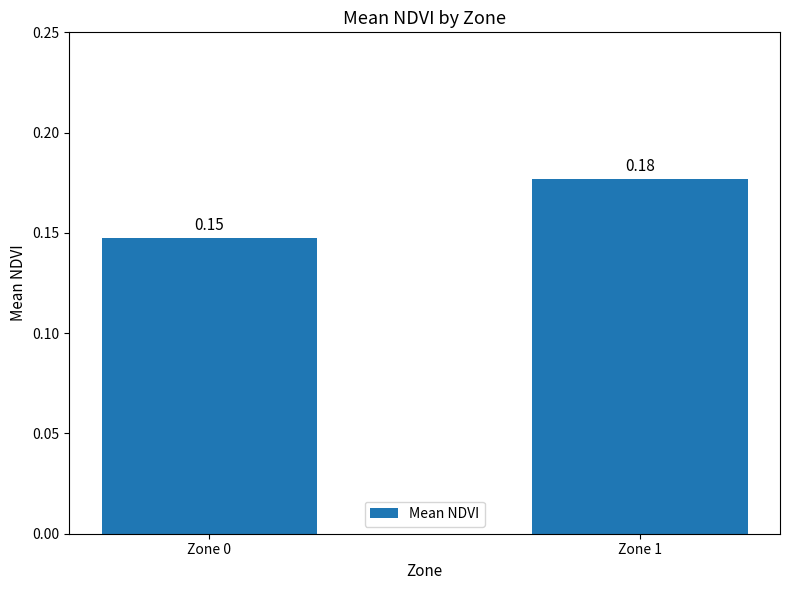

List the labels in order of value, largest first.

Zone 1, Zone 0